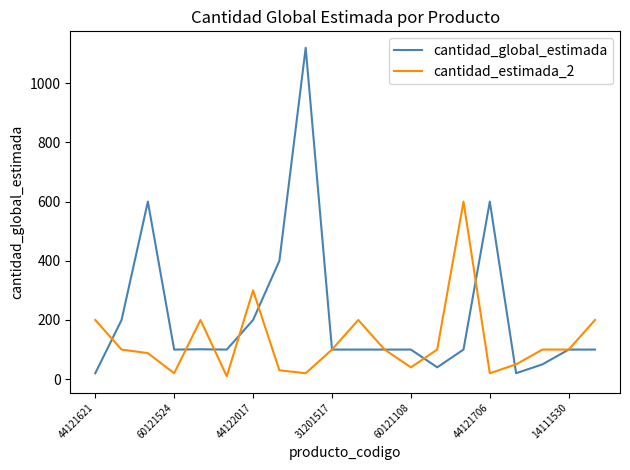

Which series has the largest range (max minus min)?

cantidad_global_estimada